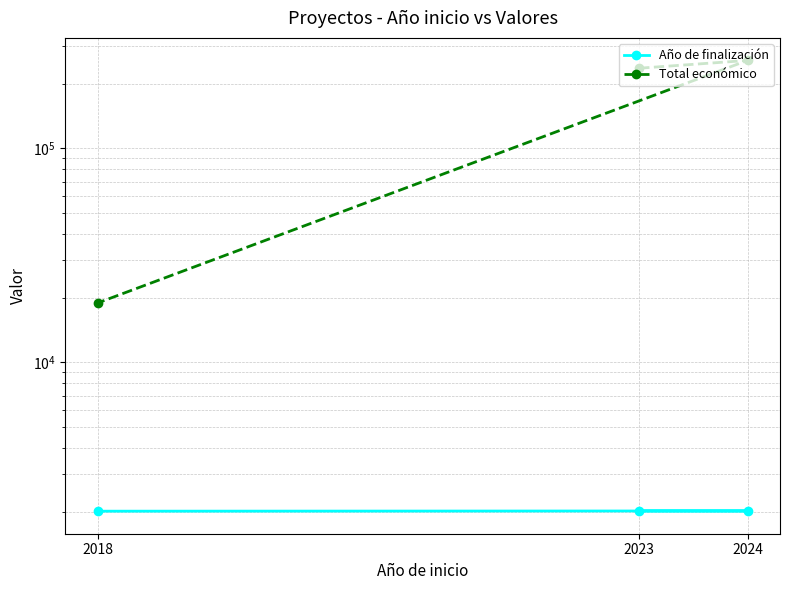

Where does the Año de finalización series first go above 2025?

2023